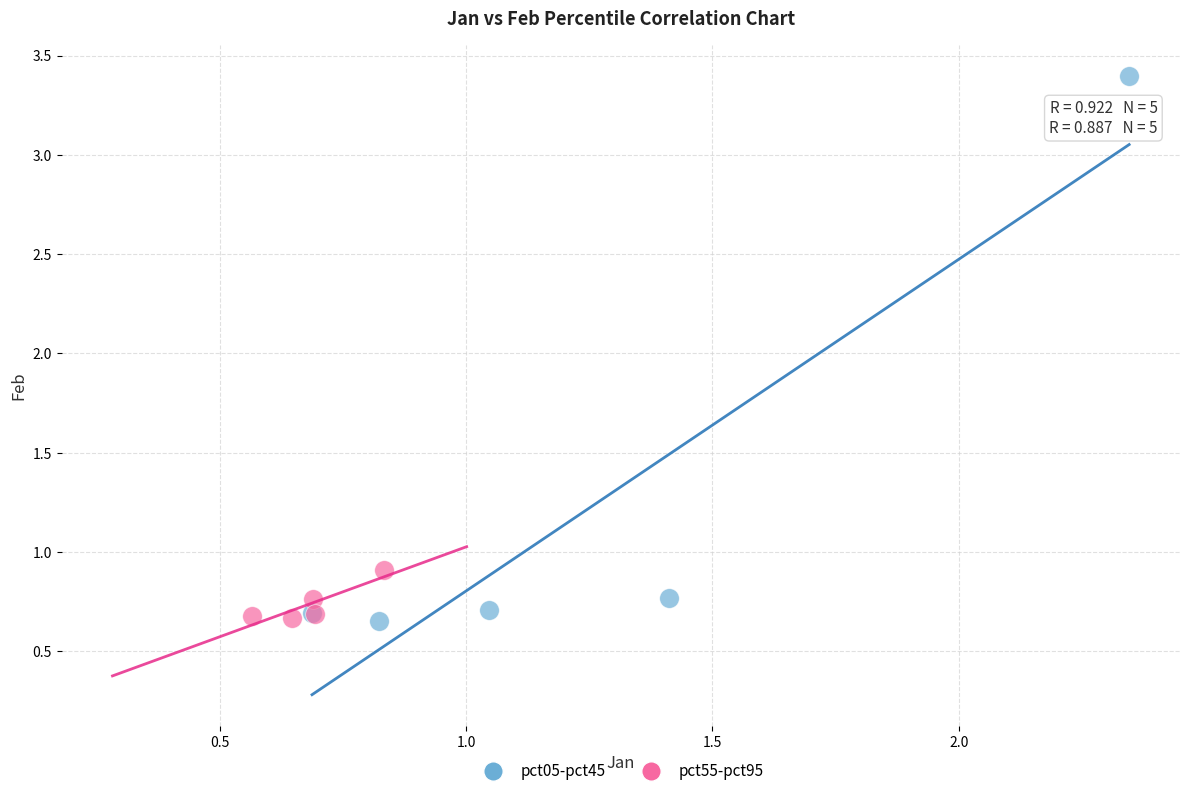

What are all the series names shown in the legend?

pct05-pct45, pct55-pct95